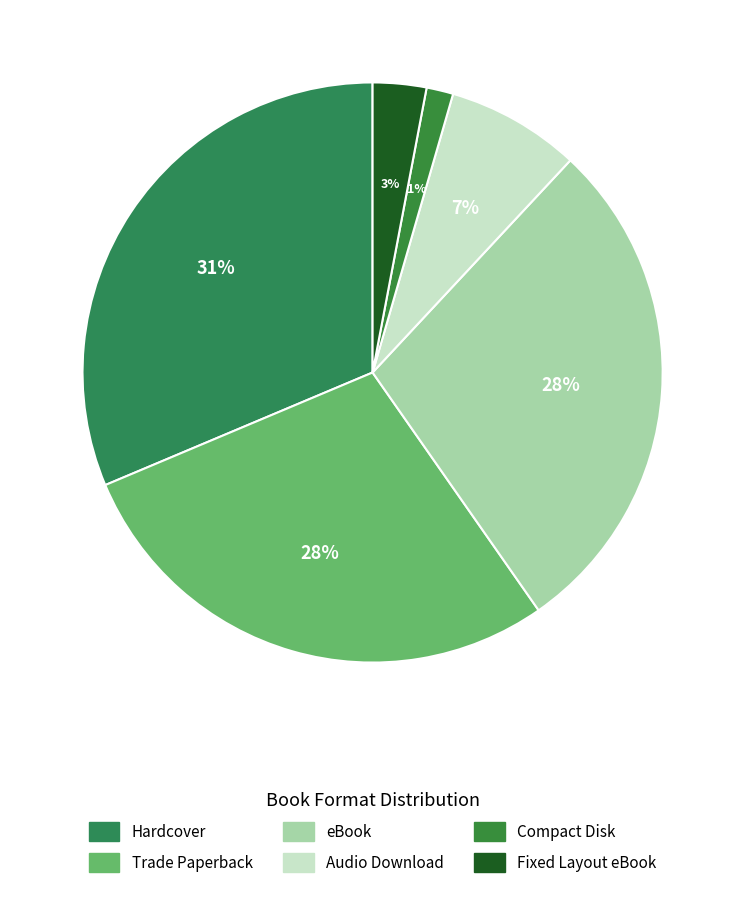

Approximately how many times larger is the value at Fixed Layout eBook compared to Trade Paperback?

0.1